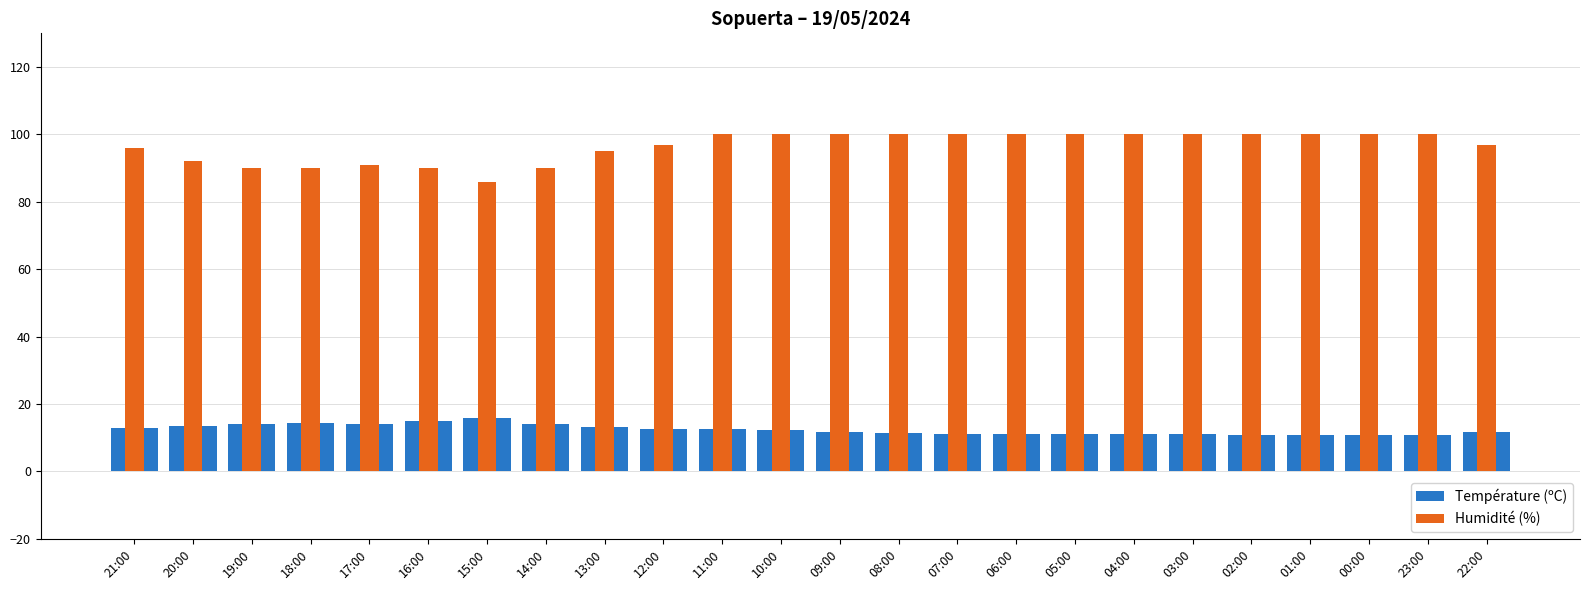

At how many categories does at least one series exceed 16?

24